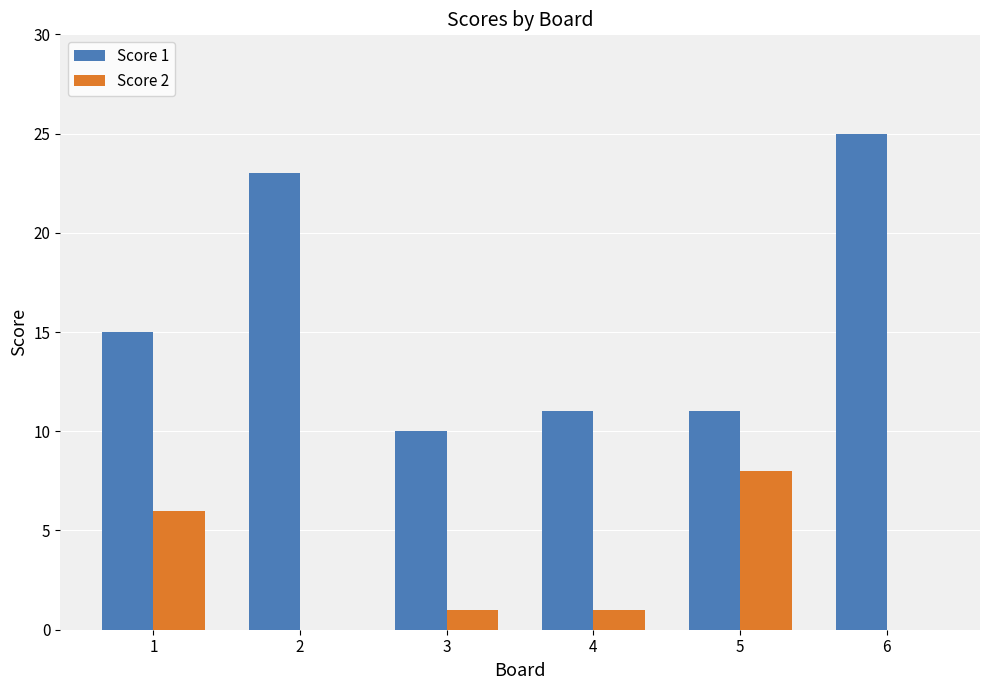

Does the chart contain stacked bars?

No